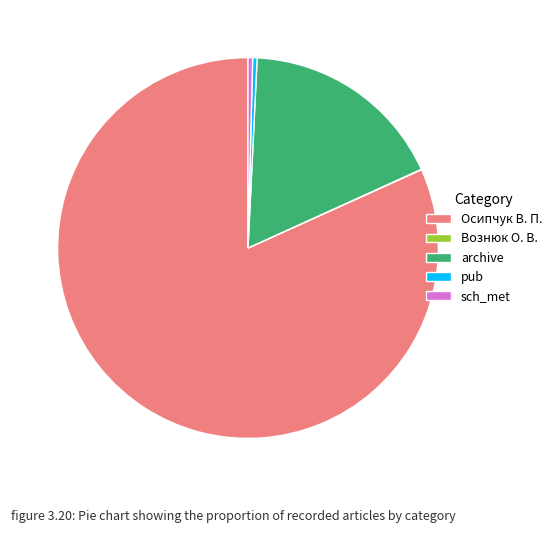

Between archive and pub, which is larger?

archive